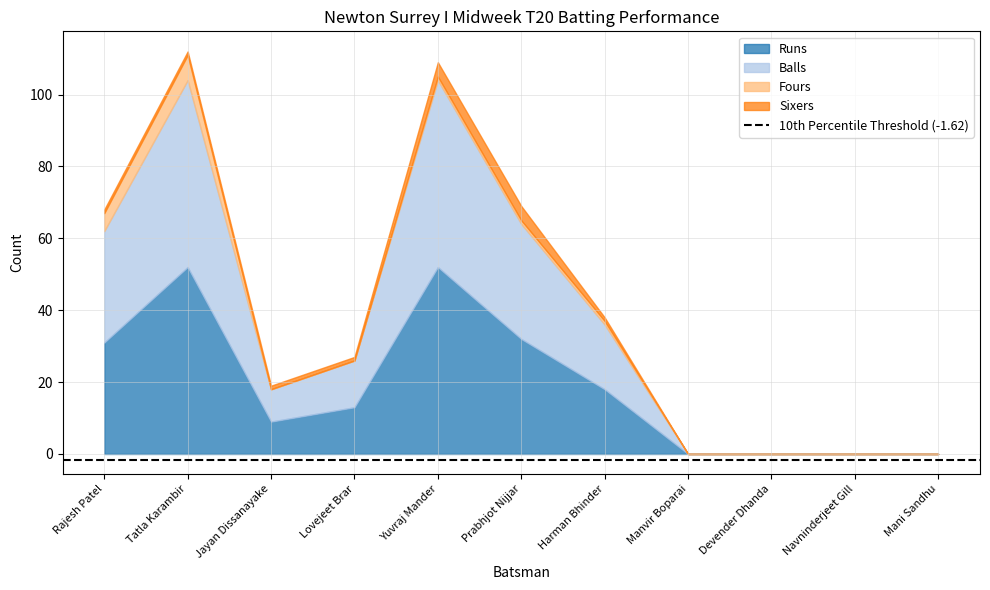

True or false: Balls and Runs intersect in this chart.

False